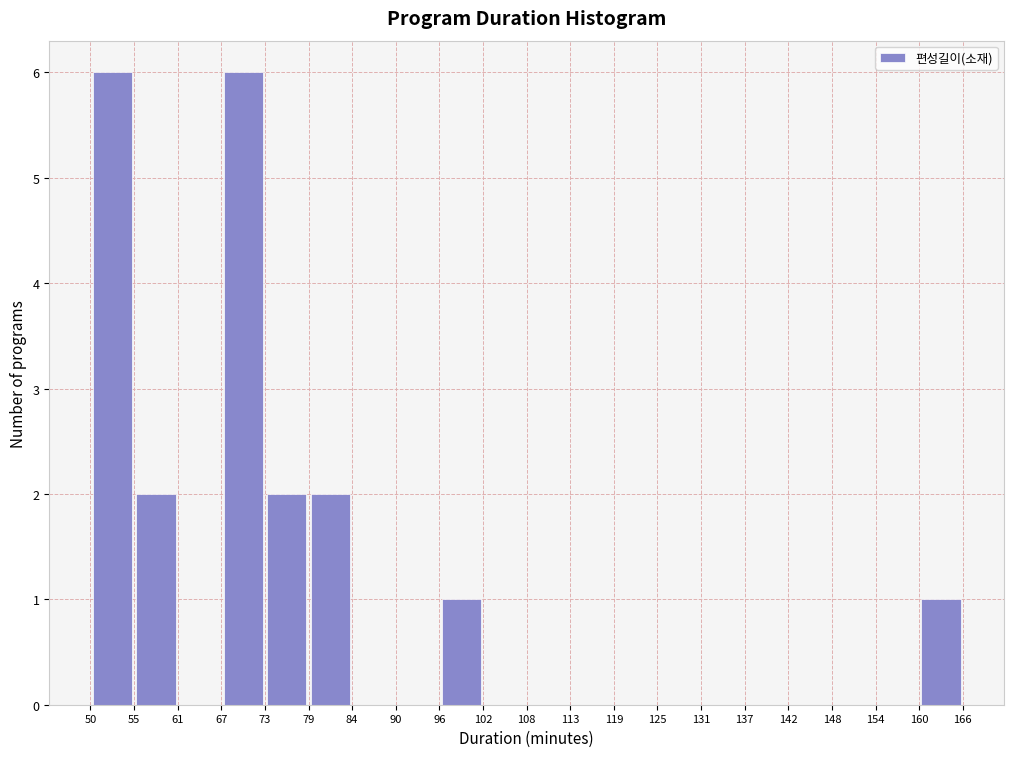

Reading left to right, list every bar in this chart as the range it spans on the x-axis followed by its height. The values are not printed on the chart, so give them approximately, as read against the axis.

50 to 55: 6
55 to 61: 2
61 to 67: 0
67 to 73: 6
73 to 79: 2
79 to 84: 2
84 to 90: 0
90 to 96: 0
96 to 102: 1
102 to 108: 0
108 to 113: 0
113 to 119: 0
119 to 125: 0
125 to 131: 0
131 to 137: 0
137 to 142: 0
142 to 148: 0
148 to 154: 0
154 to 160: 0
160 to 166: 1